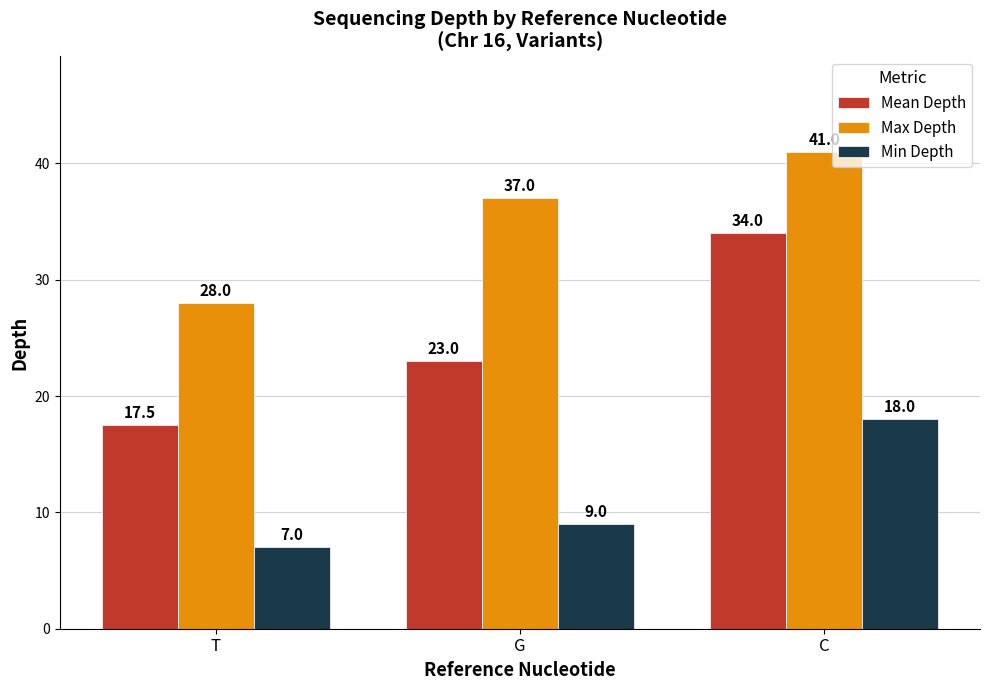

What is the highest value of the Mean Depth series?

34.0